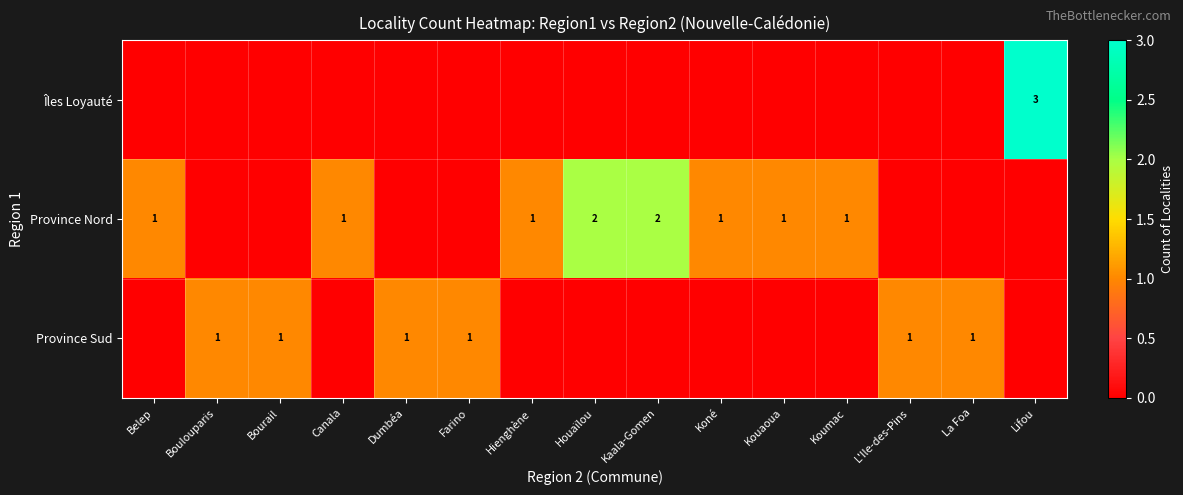

What is the difference between the highest and lowest values at Dumbéa?

1